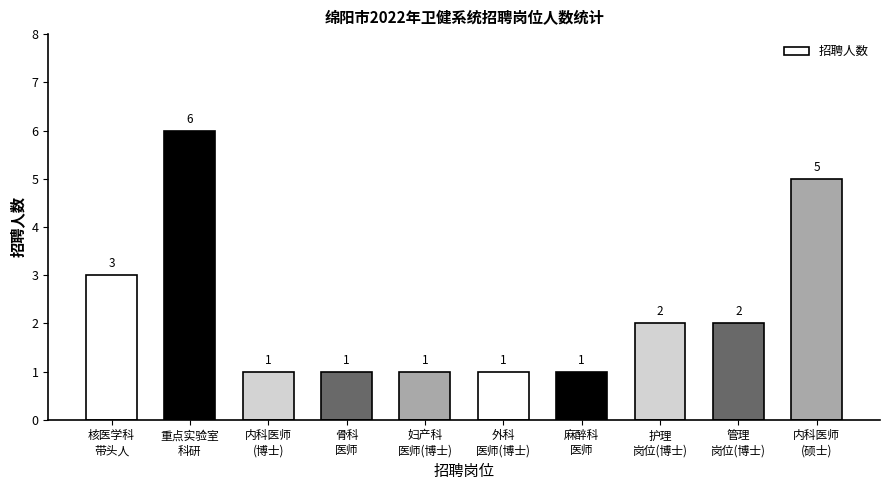

Which has a higher value, 重点实验室
科研 or 护理
岗位(博士)?

重点实验室
科研